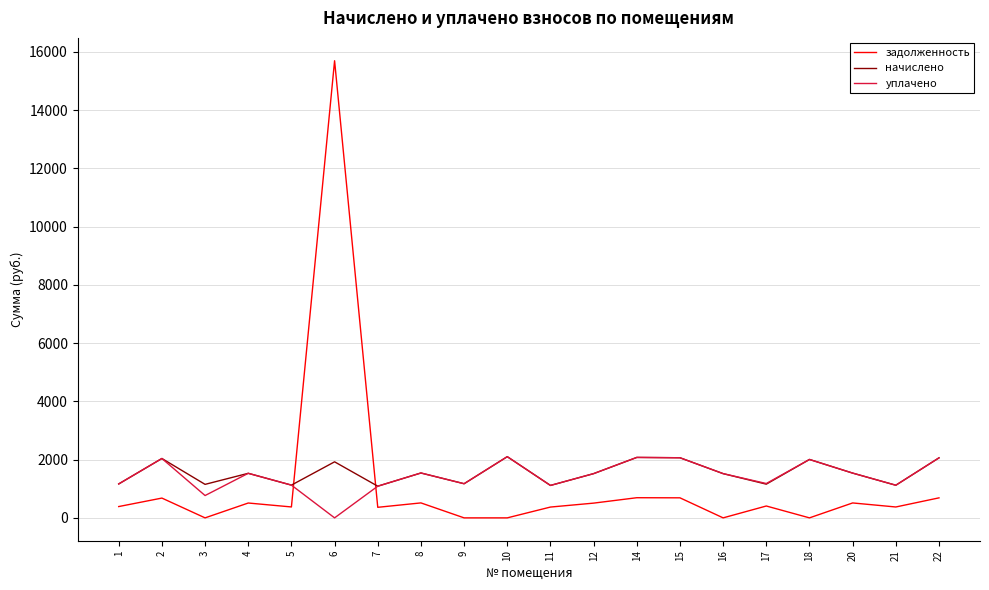

True or false: начислено and задолженность intersect in this chart.

True